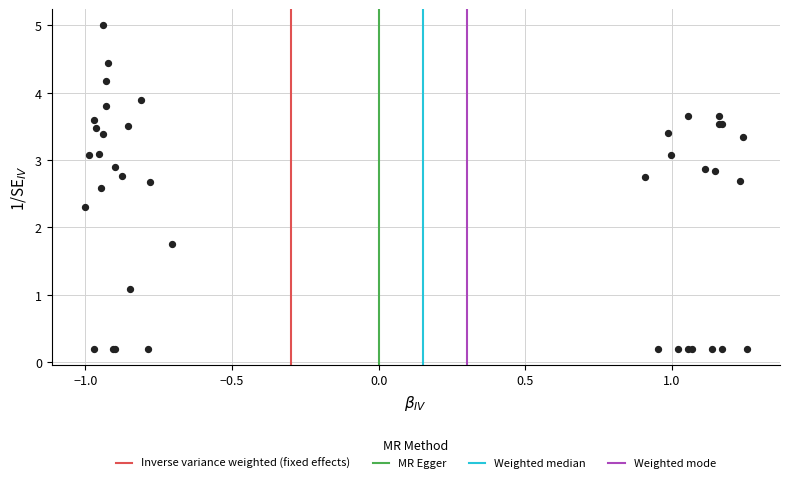

What Y value in the scatter plot is closest to 2?

1.8